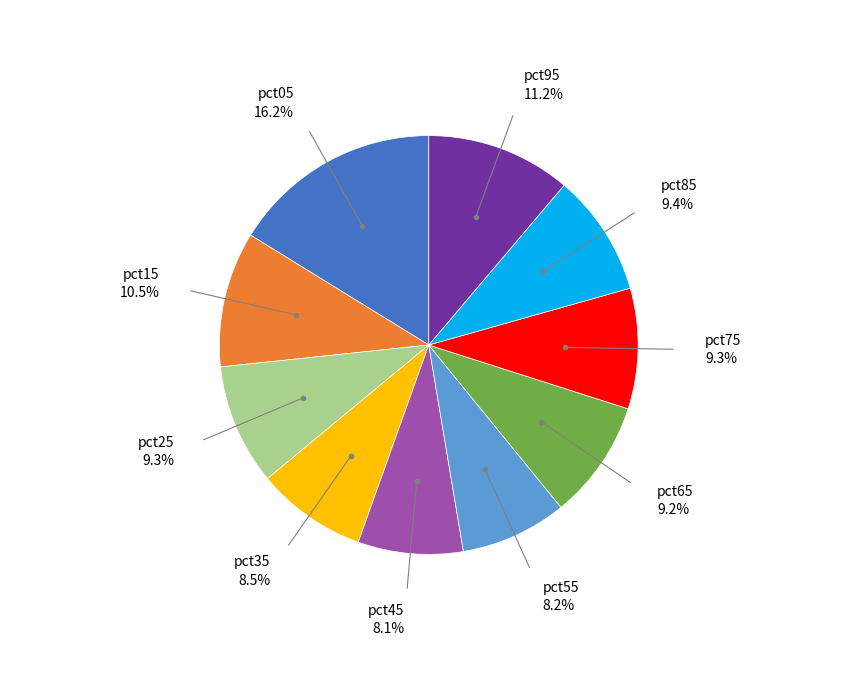

How many slices are in this pie chart?

10